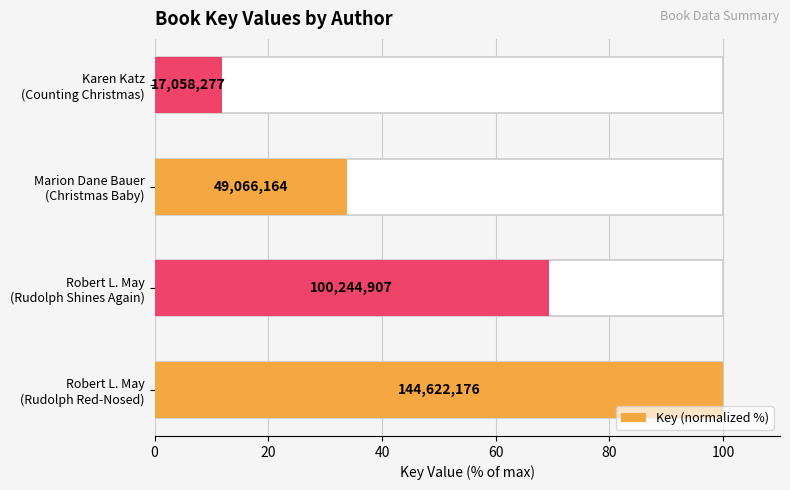

How many bars are there in total?

4